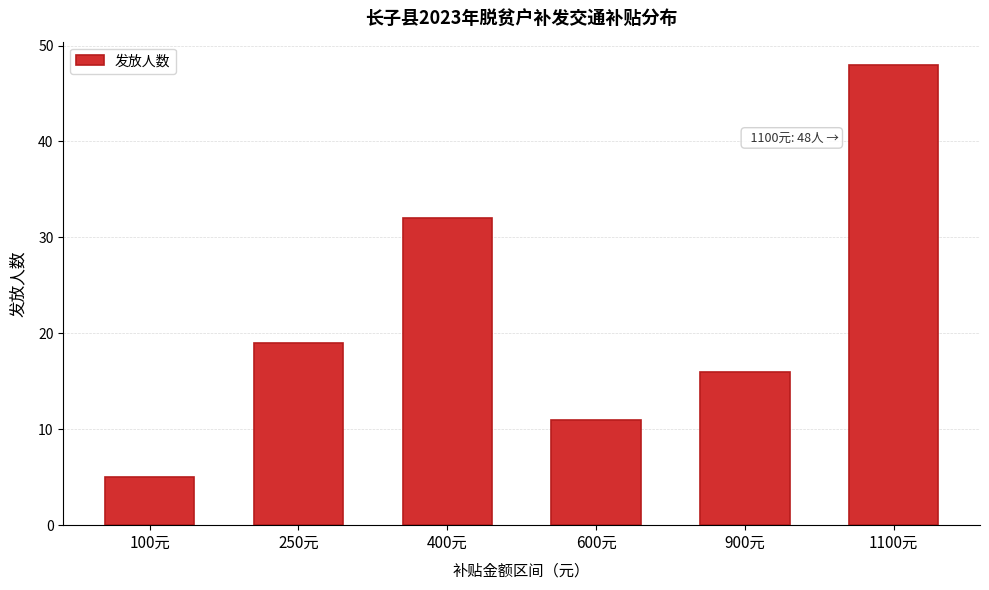

Reading right to left, extract all data points from this chart.

1100元=48	900元=16	600元=11	400元=32	250元=19	100元=5